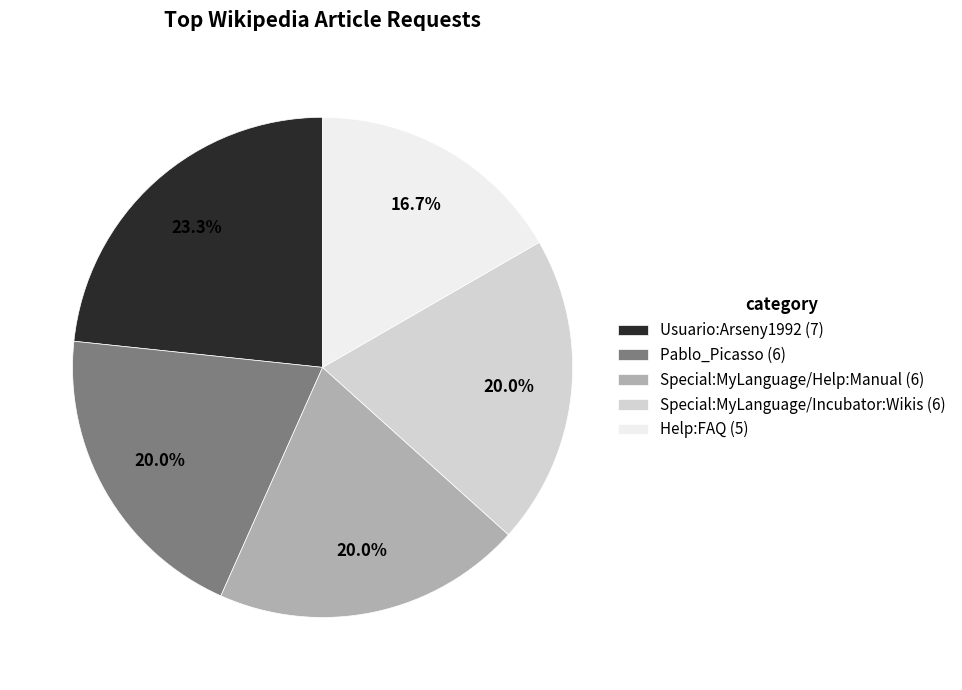

Does Help:FAQ account for over 50% of the chart?

No